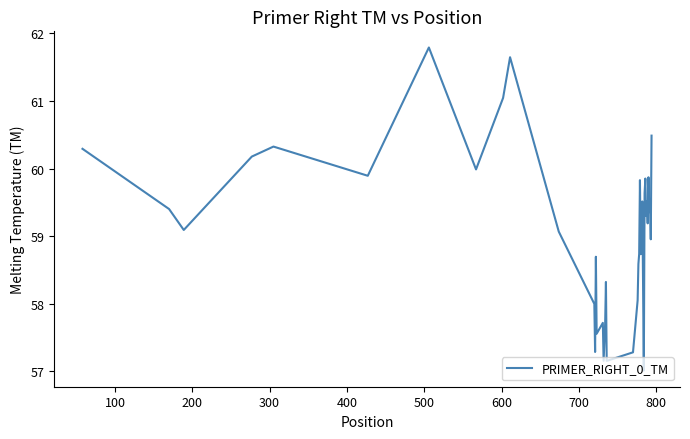

How many series are shown in this chart?

1